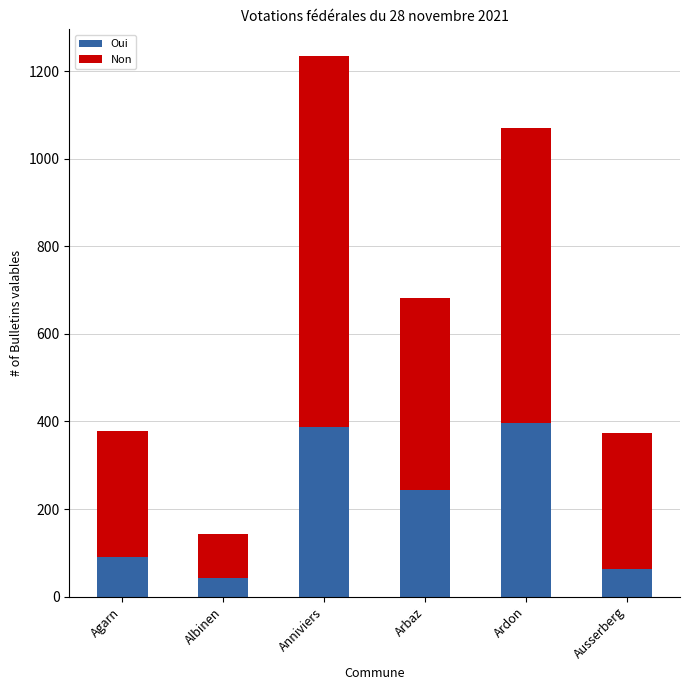

What is the difference between the maximum and minimum values in the Oui series?

354